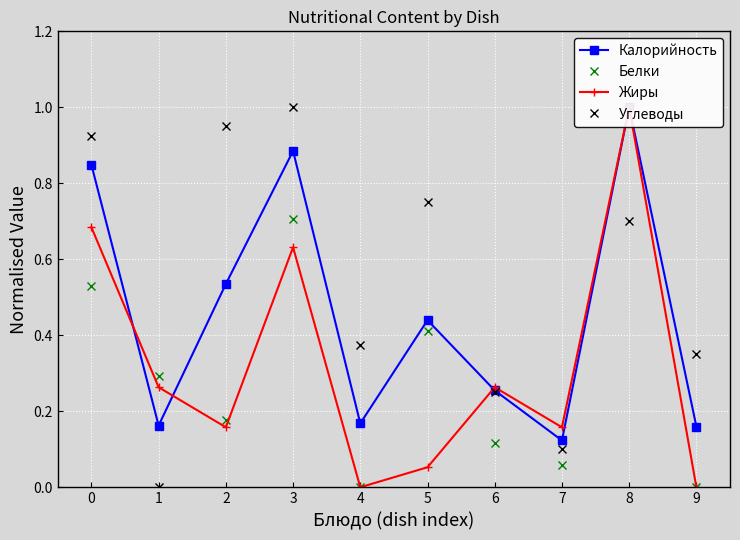

Rank the categories by Углеводы value from lowest to highest.

1, 7, 6, 9, 4, 8, 5, 0, 2, 3